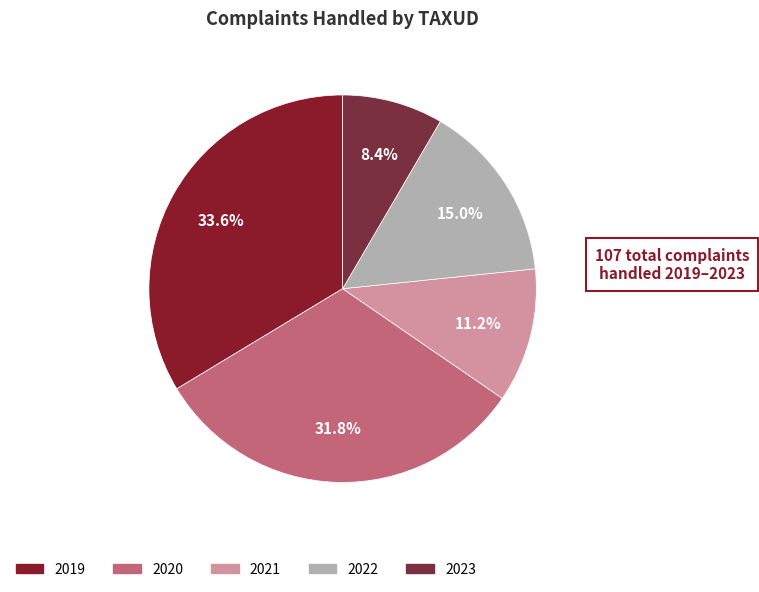

The 2020 slice represents 32% of the pie. True or false?

True